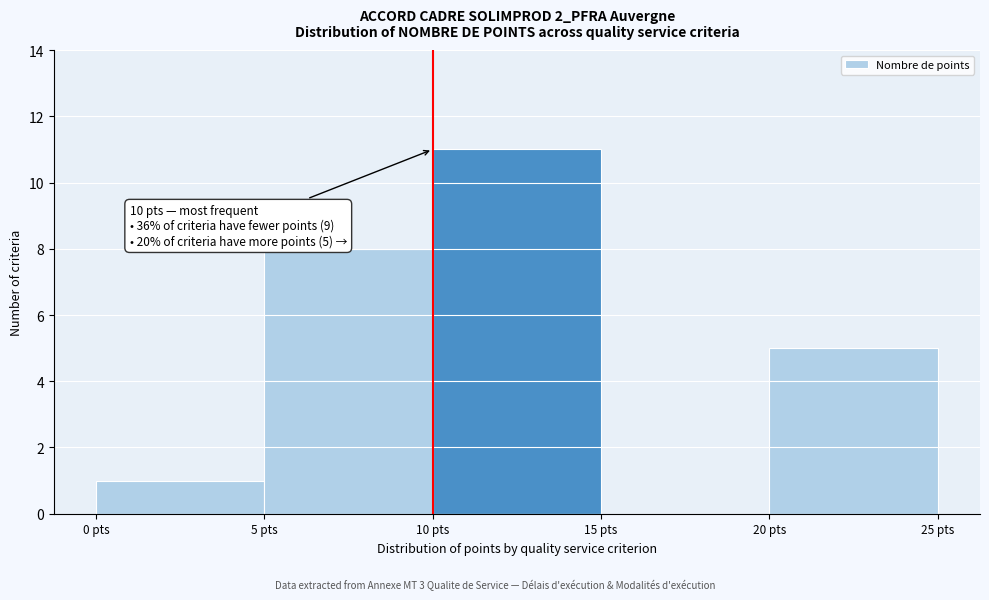

Over which range of the x-axis is the bar tallest?

10 to 15